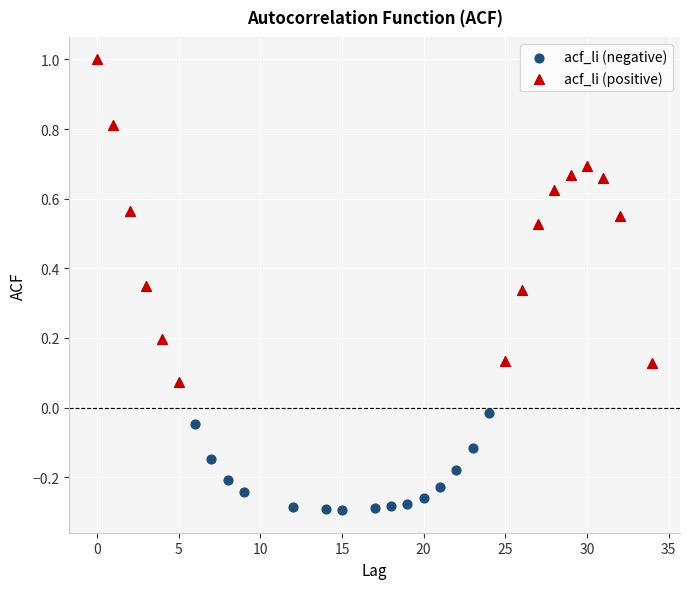

Which series has the widest spread of Y values?

acf_li (positive)